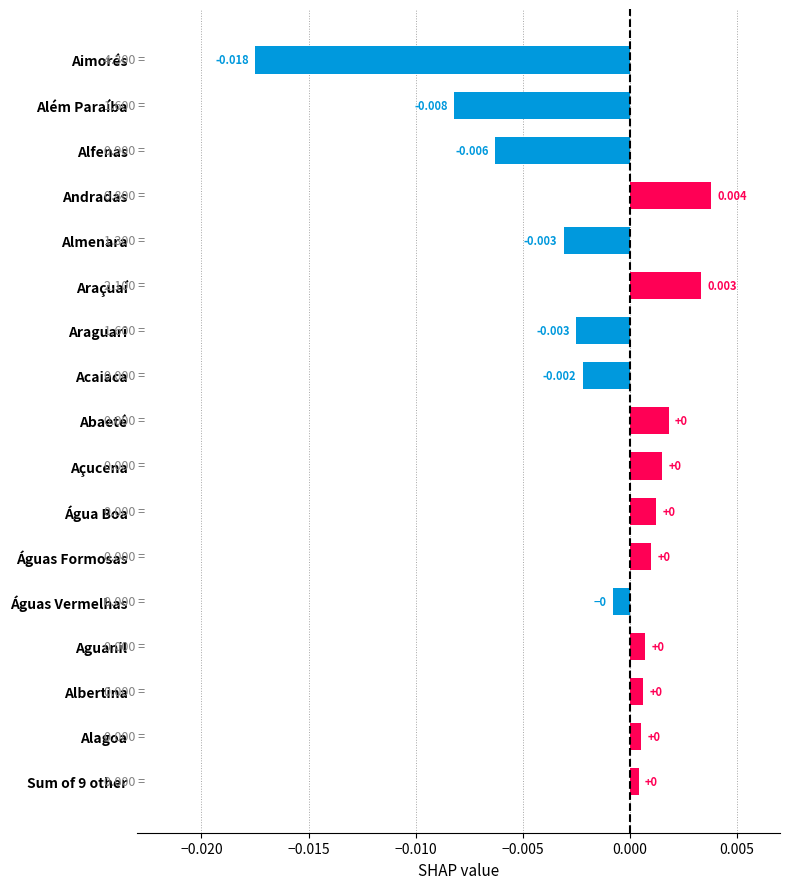

Which has a higher value, Água Boa or Almenara?

Água Boa